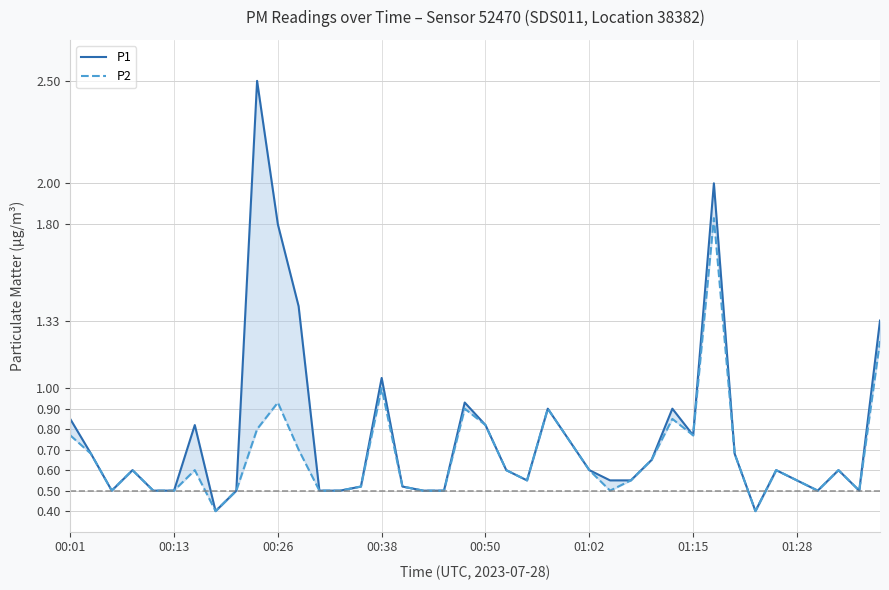

How many series are shown in this chart?

2